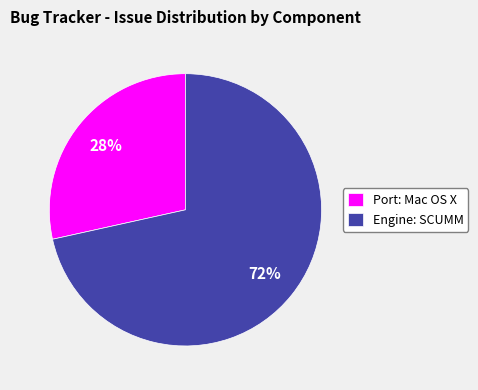

What is the majority slice?

Engine: SCUMM